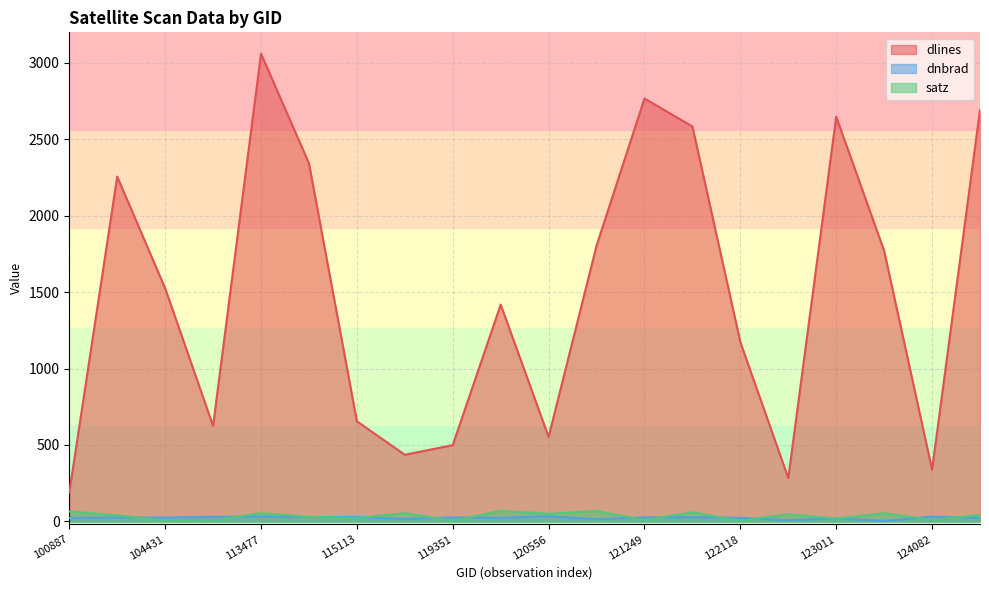

True or false: dnbrad and dlines cross at least once.

False